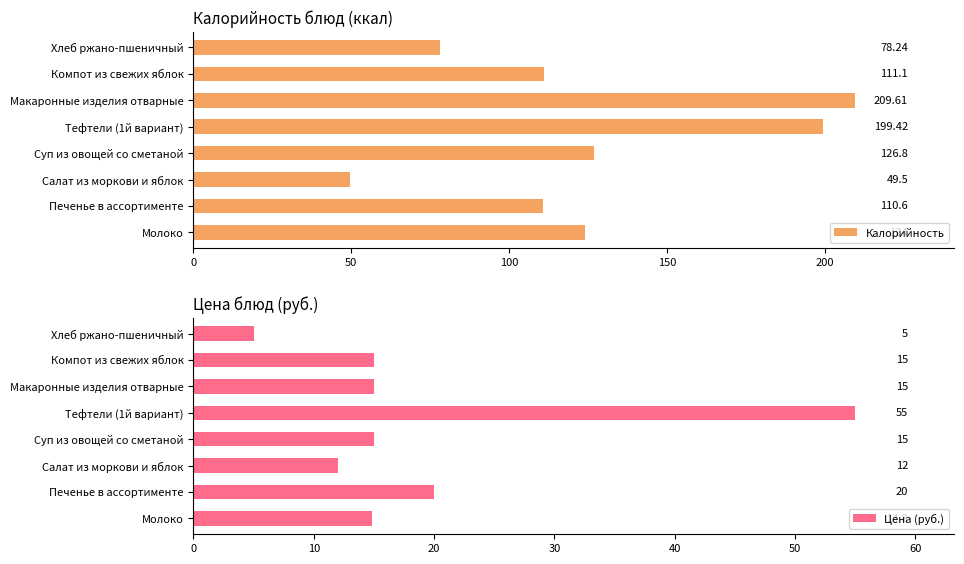

What is the difference between the second highest and minimum values in the Калорийность series?

149.9